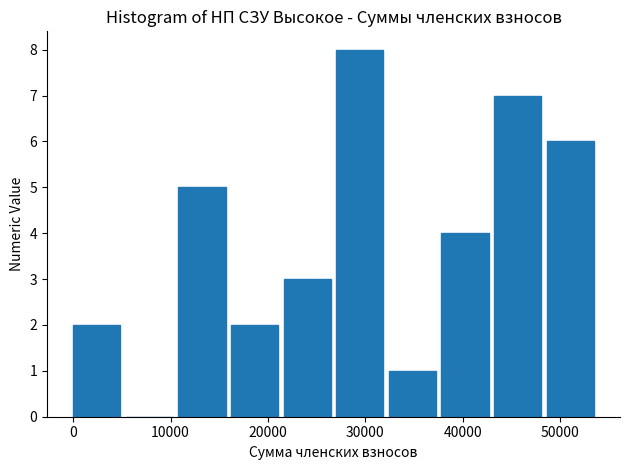

Reading left to right, transcribe this chart: for each bar, give the range it covers on the x-axis and its height. Neither the bar edges nor the heights are printed on the chart, so give them approximately, as read against the axes.

0 to 5400: 2
5400 to 10800: 0
10800 to 16200: 5
16200 to 21600: 2
21600 to 27000: 3
27000 to 32400: 8
32400 to 37800: 1
37800 to 43200: 4
43200 to 48600: 7
48600 to 54000: 6